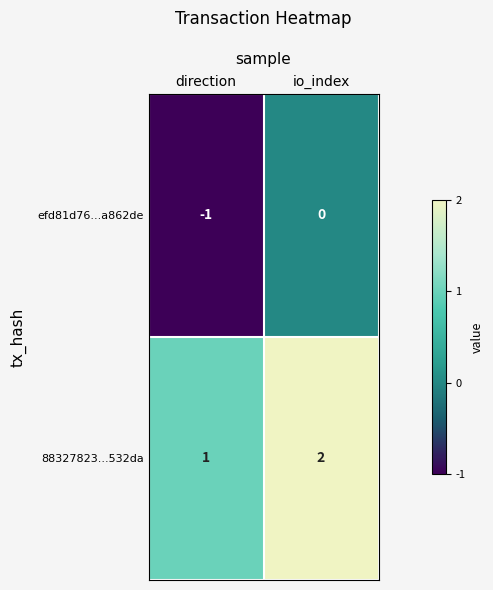

At which label is 88327823...532da closest to 1?

direction